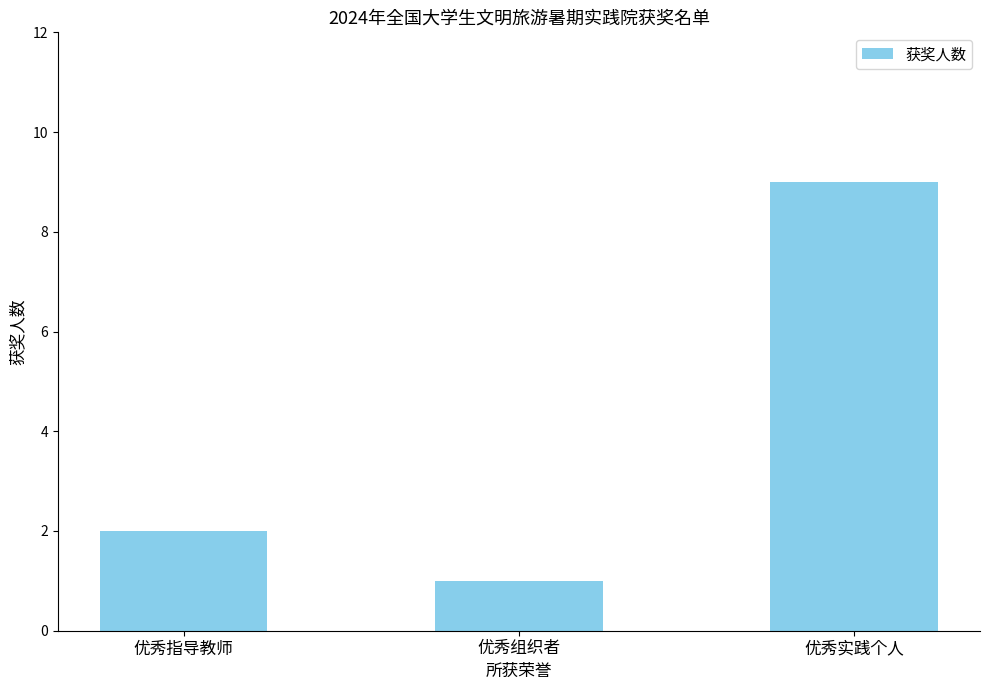

How many bars are there in total?

3